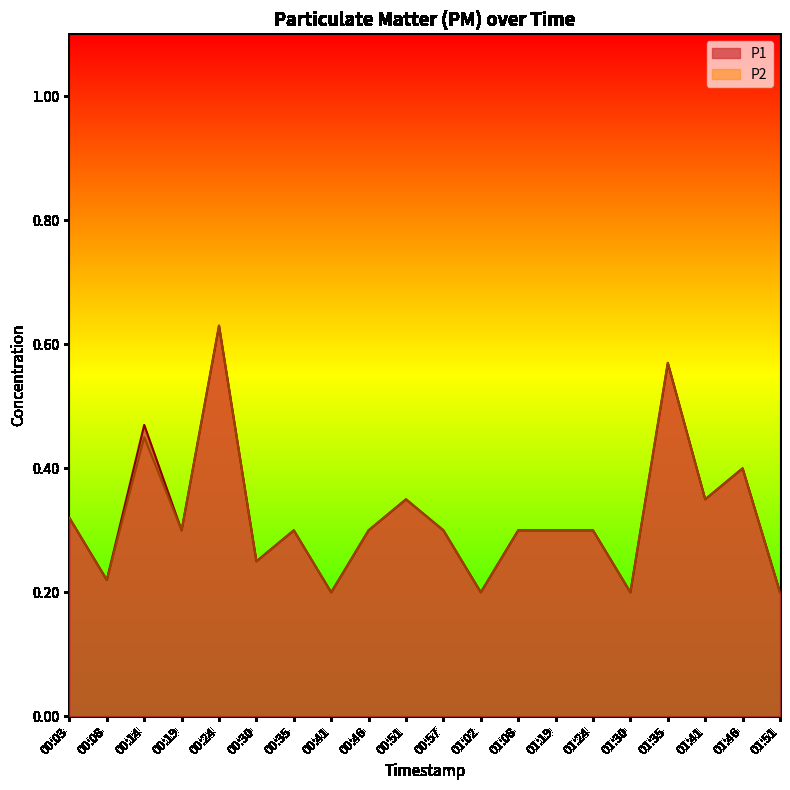

Is the value of P1 at 01:02 greater than the value of P2 at 01:30?

No